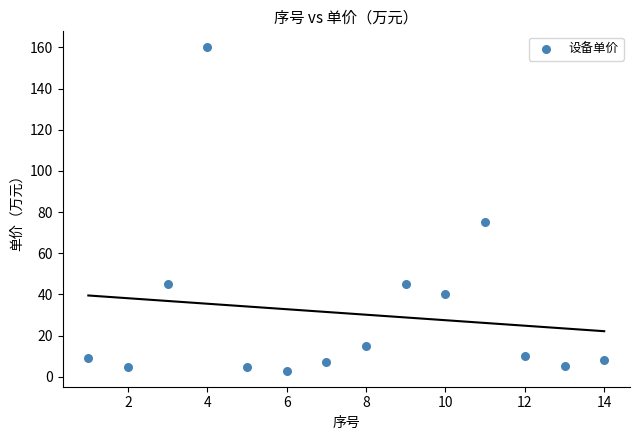

What Y value in the scatter plot is closest to 81?

75.0